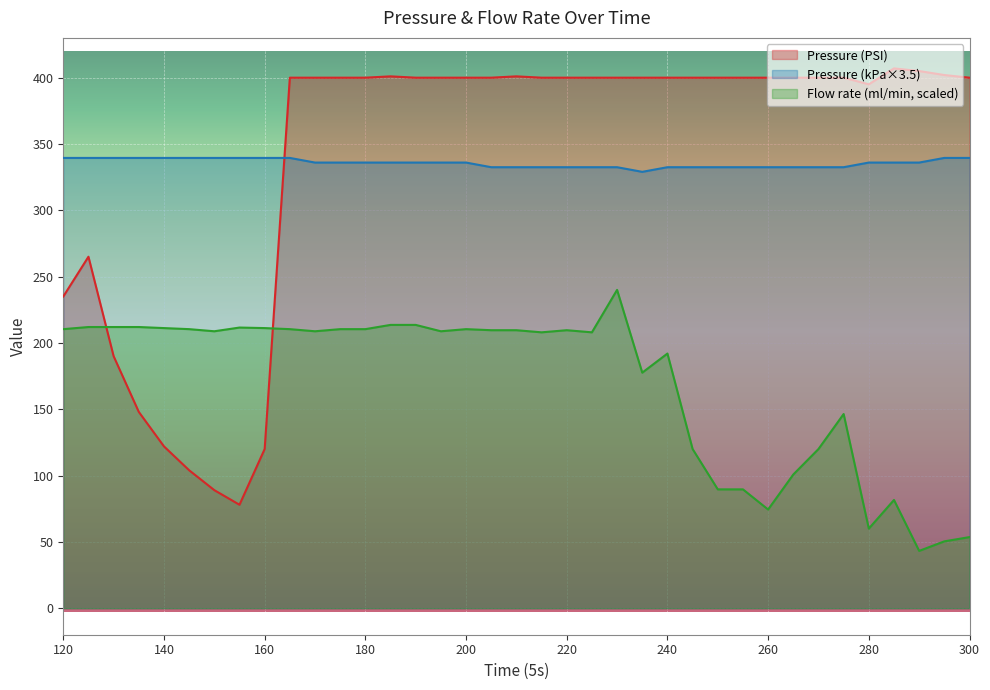

What is the value of the Pressure (kPa) point at the 30th from the left?

332.5